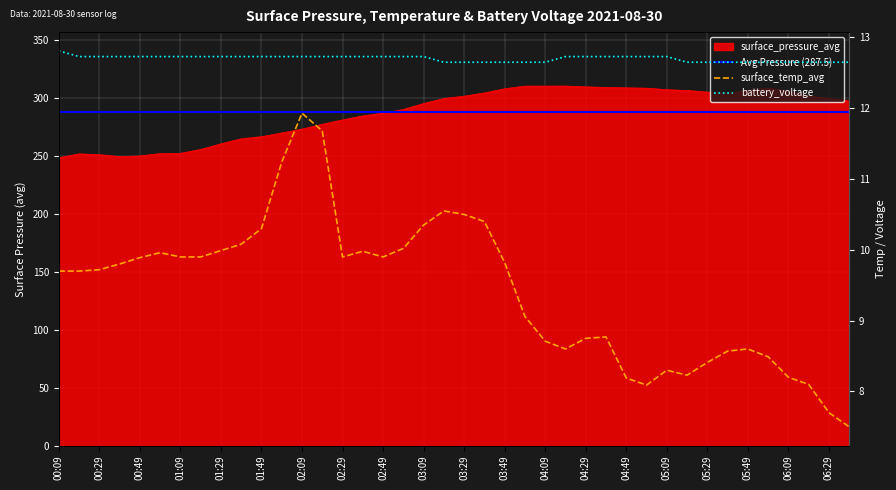

At 03:19, list the series in order from smallest to largest.

surface_temp_avg, battery_voltage, surface_pressure_avg